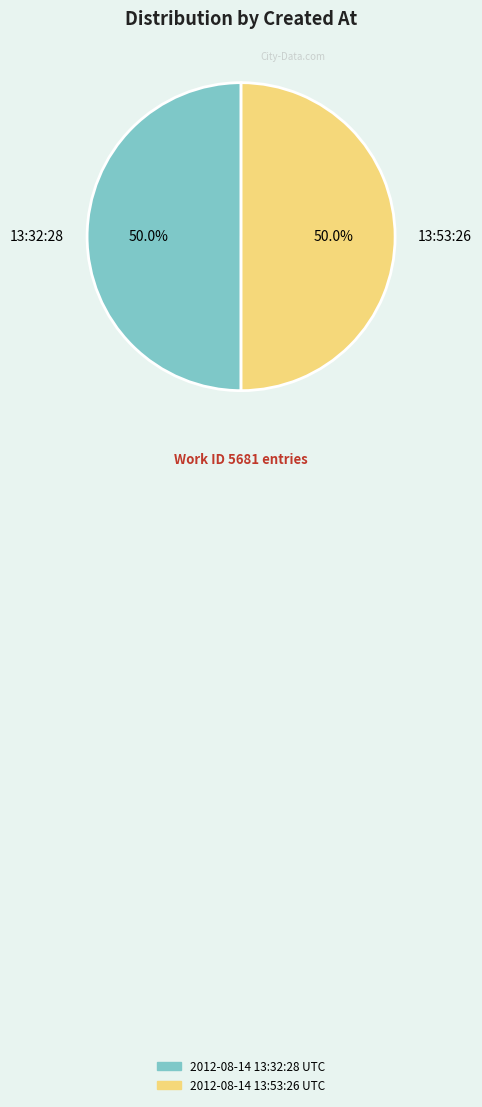

What percentage do 2012-08-14 13:53:26 UTC and 2012-08-14 13:32:28 UTC together represent?

100.0%